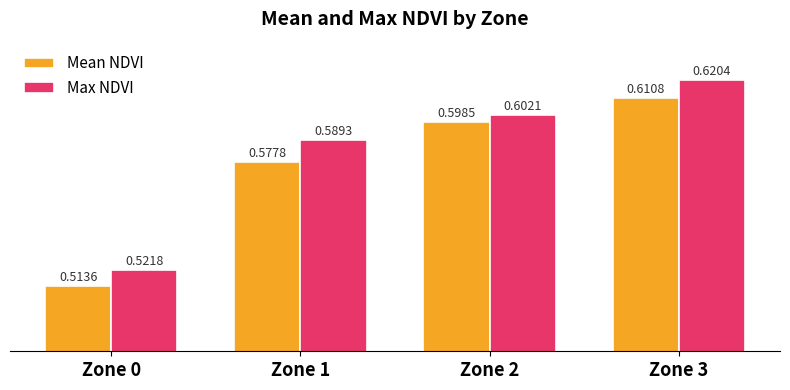

At which category is the sum across all series the highest?

Zone 3